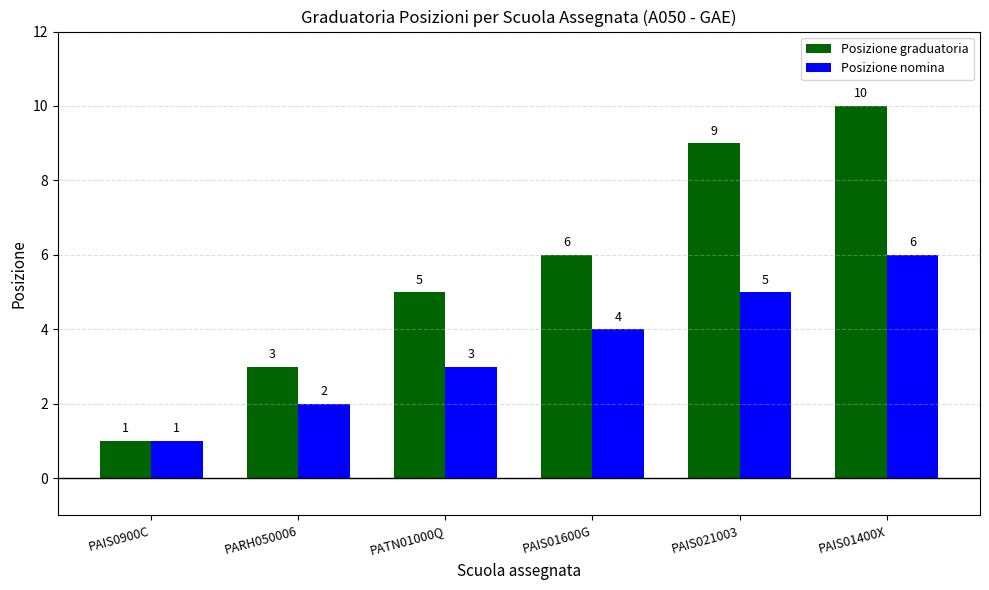

Does the chart contain stacked bars?

No